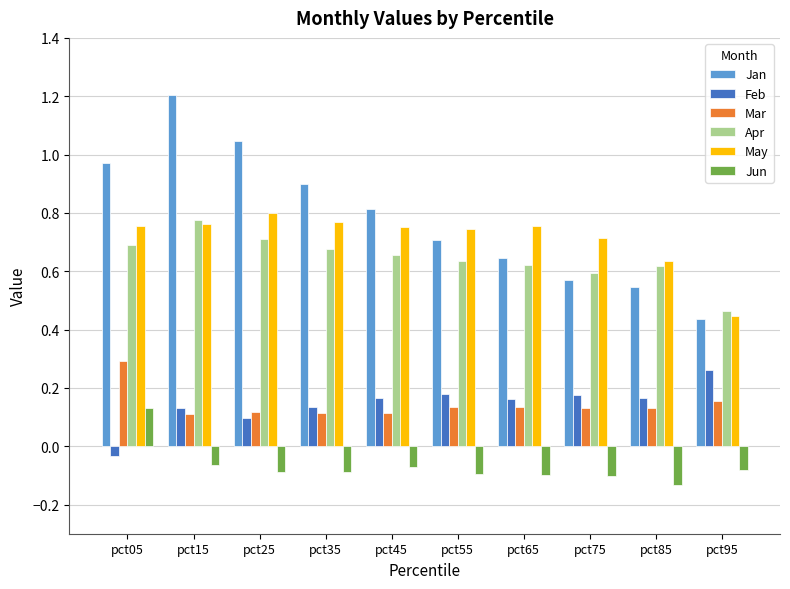

The Apr series shows 0.3 at pct15. True or false?

False